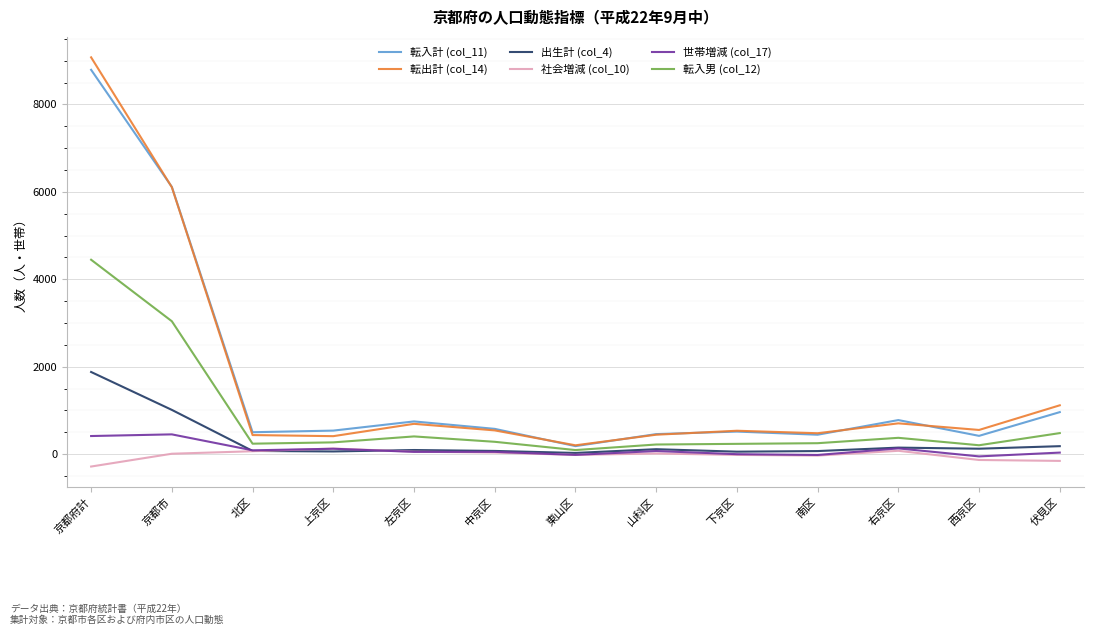

Which series changed the most between 北区 and 伏見区?

転出計 (col_14)